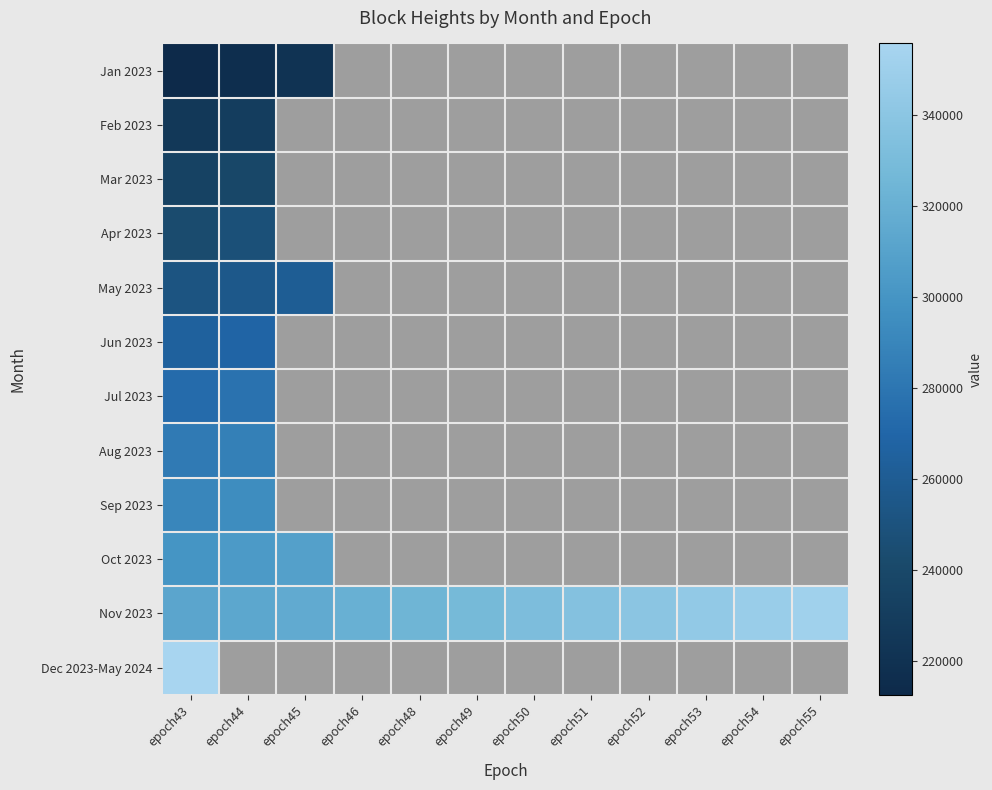

At how many categories does at least one series exceed 267384?

12